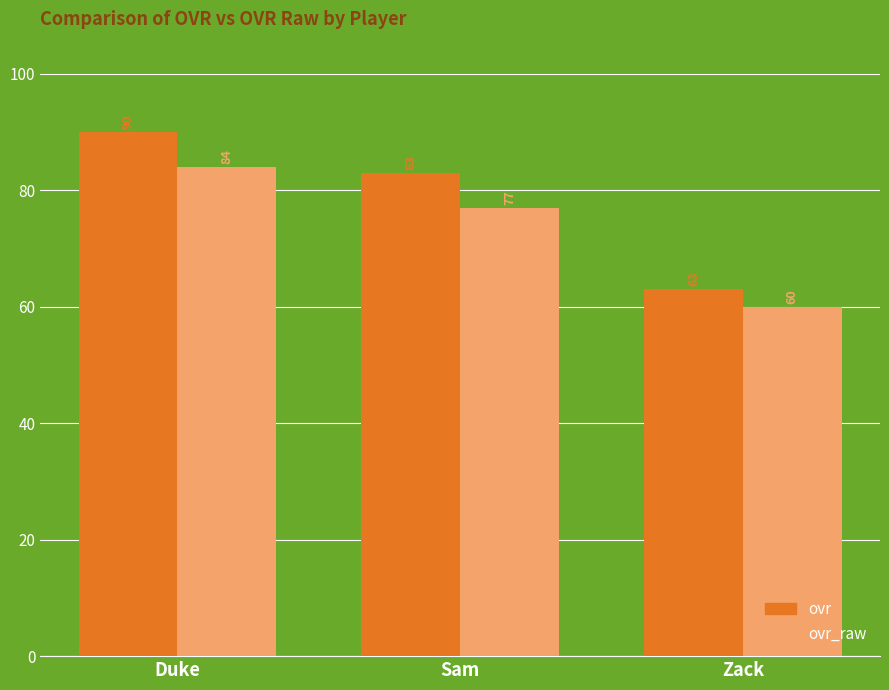

What is the highest value of the ovr_raw series?

84